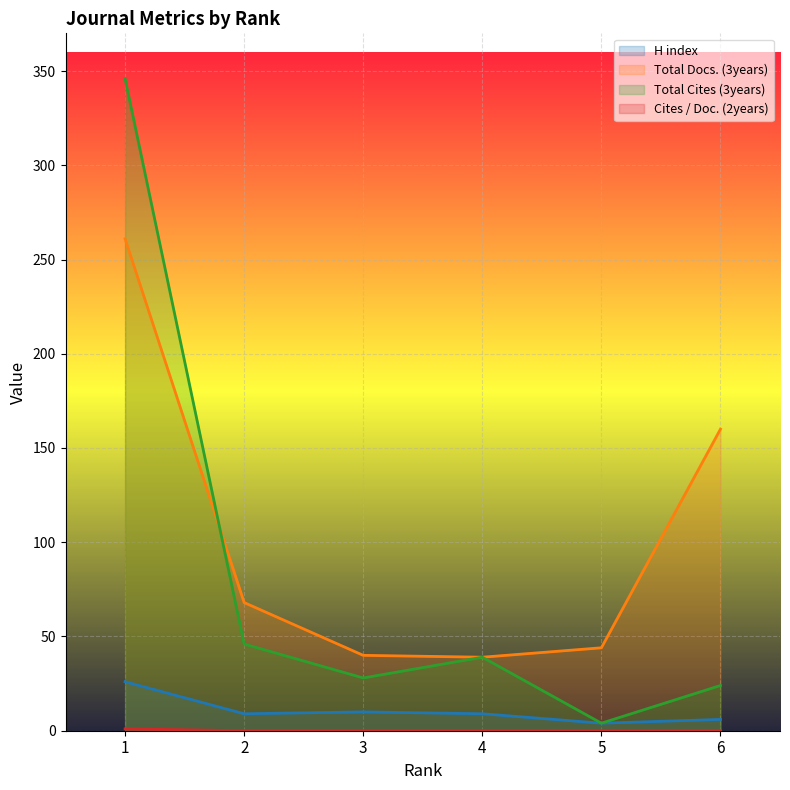

True or false: Cites / Doc. (2years) and H index cross at least once.

False